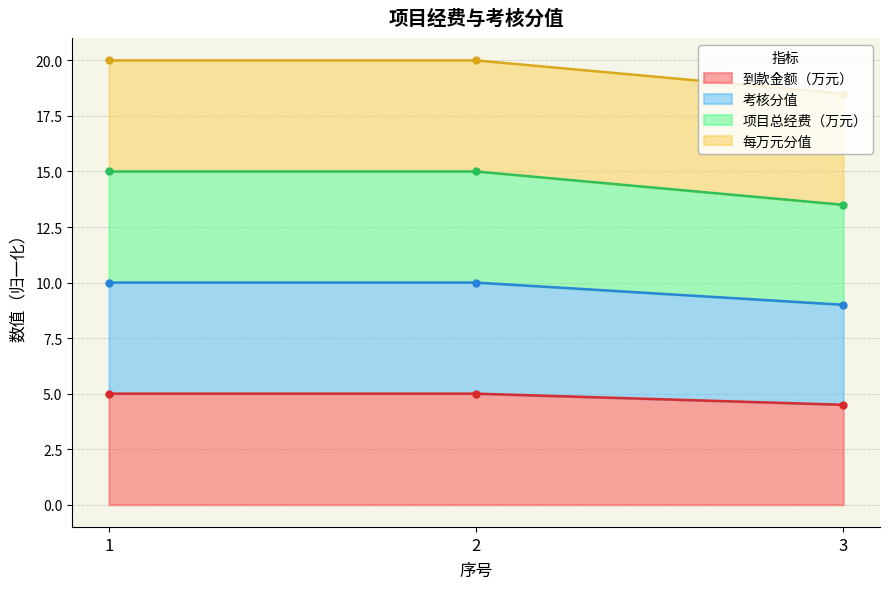

How many data points in 考核分值 are less than 10?

1